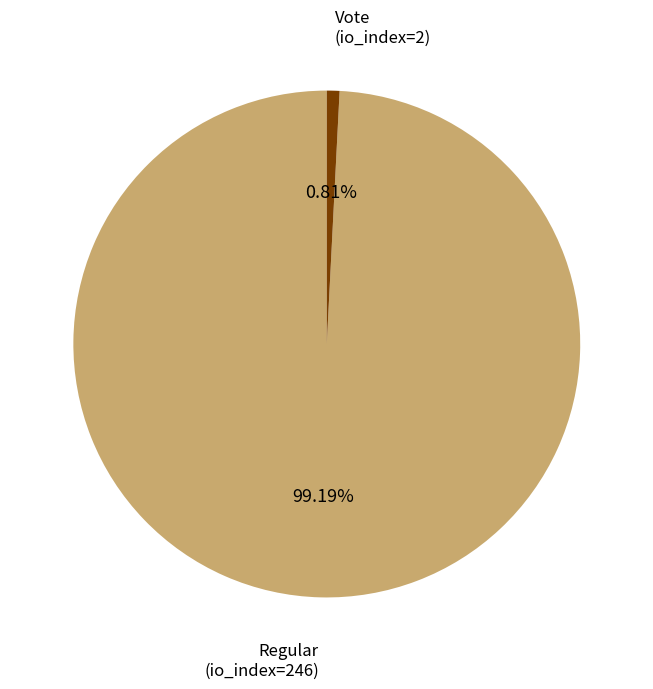

Rank the categories by value from lowest to highest.

Vote (io_index=2), Regular (io_index=246)